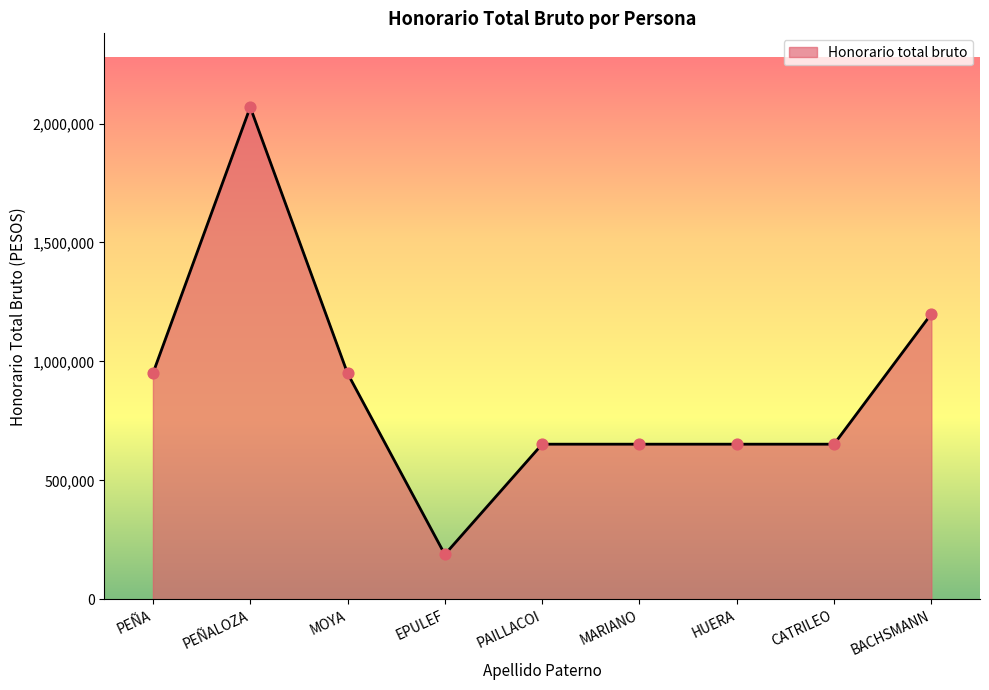

What is the ratio of the value at MARIANO to the value at BACHSMANN?

0.5